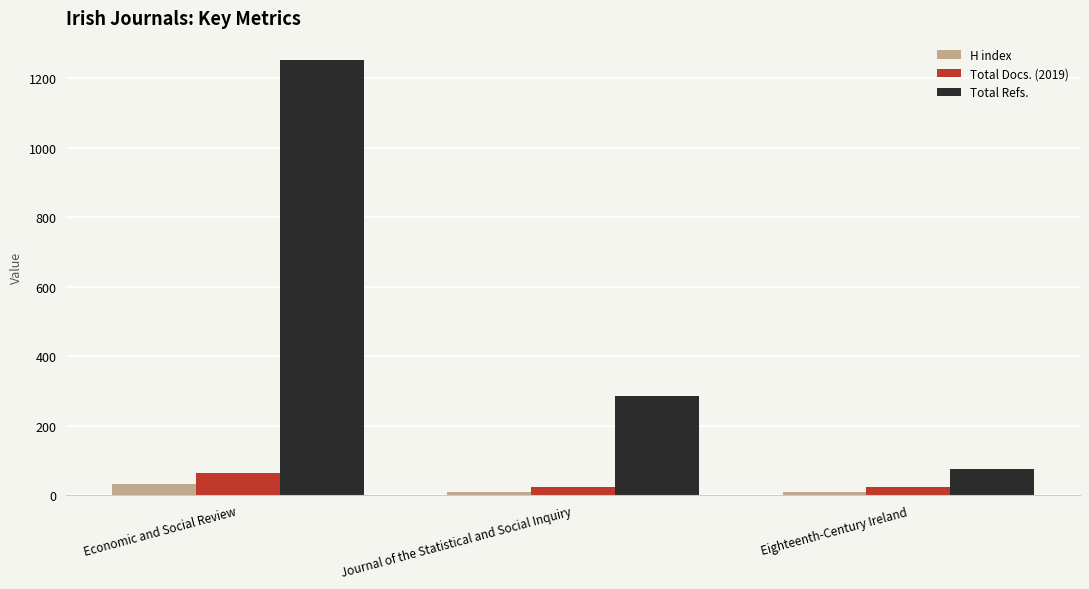

How many categories are shown in the chart?

3